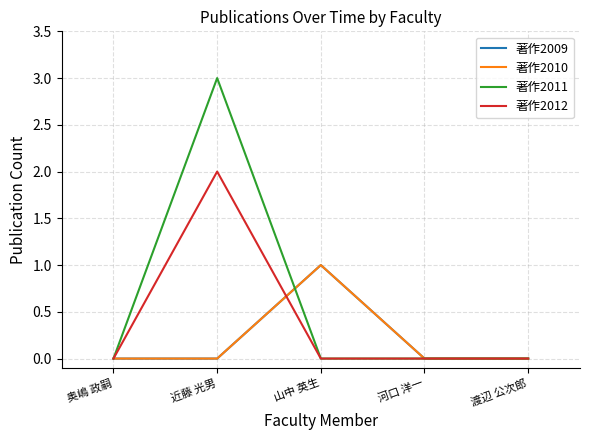

Count the 著作2012 values in the range 0 to 1.

4